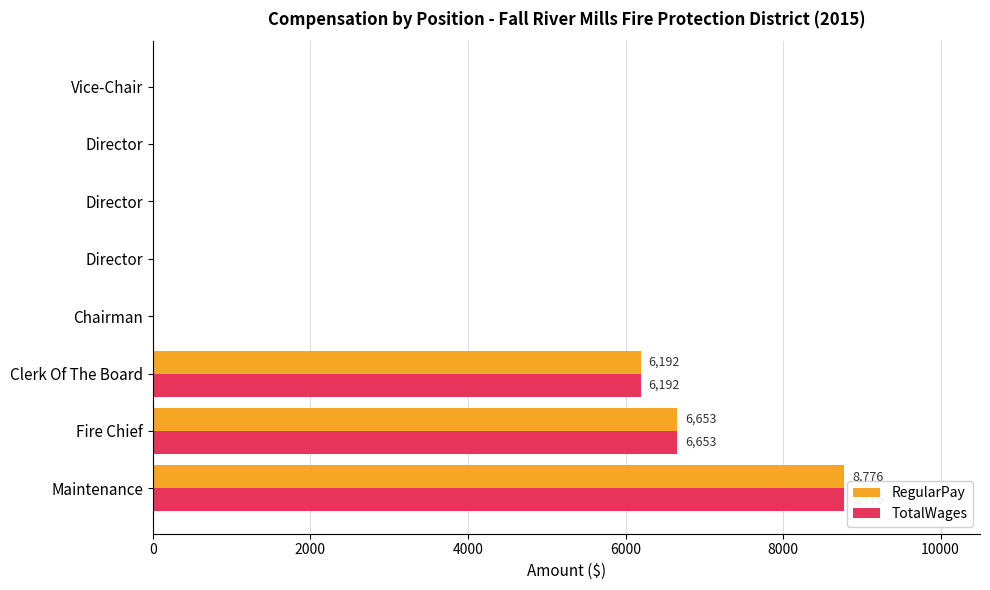

What are all the series names shown in the legend?

RegularPay, TotalWages